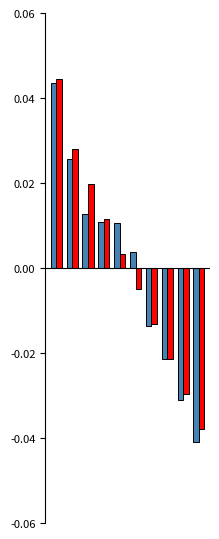

How many data points does each series have?

10